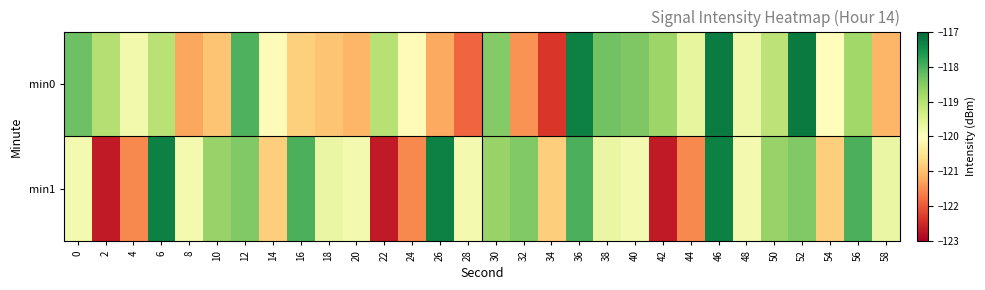

At which category is the sum across all series the highest?

46